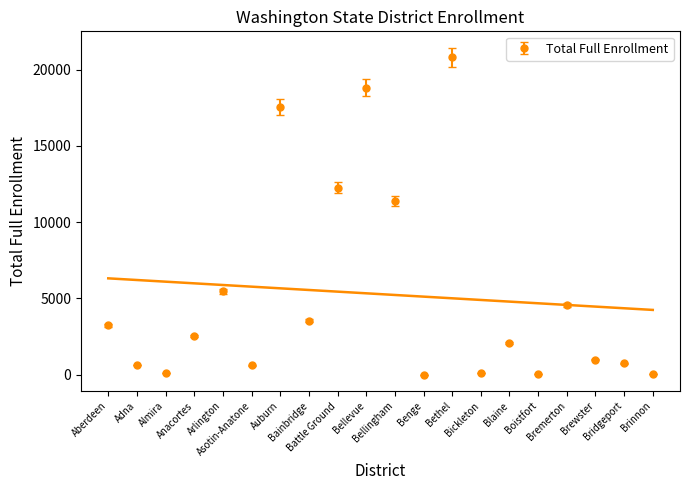

What is the label of the 1st point from the left?

Aberdeen